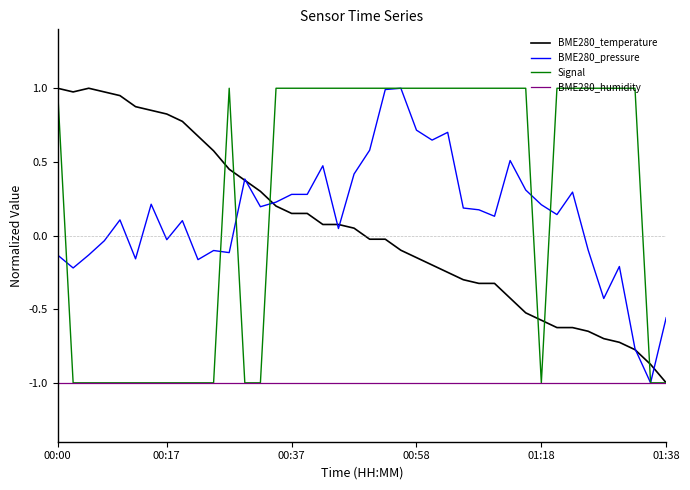

True or false: Signal has more than 0 interior local peaks.

True